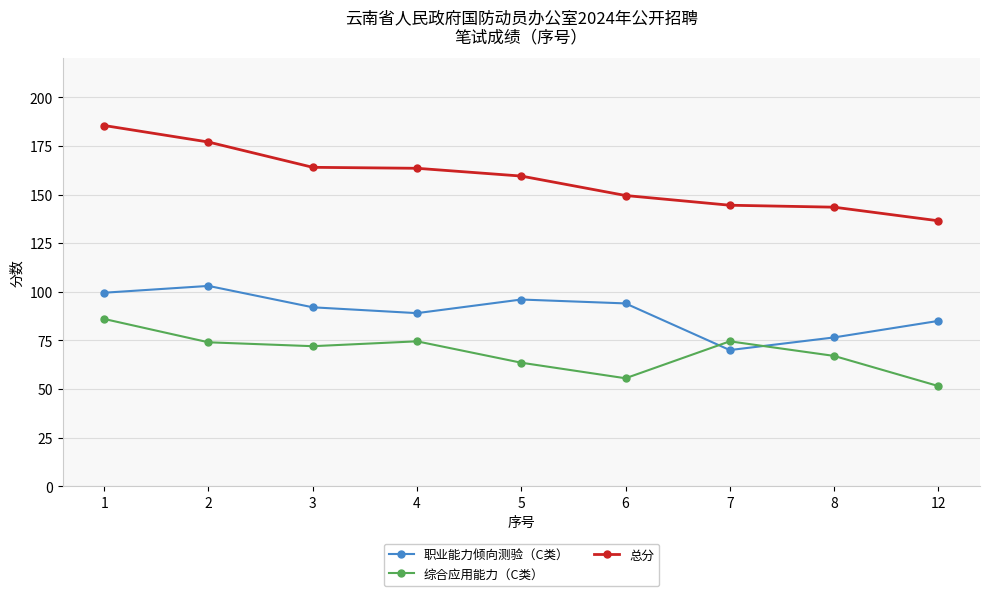

In 综合应用能力（C类）, how many points are lower than both neighbors (excluding endpoints)?

2